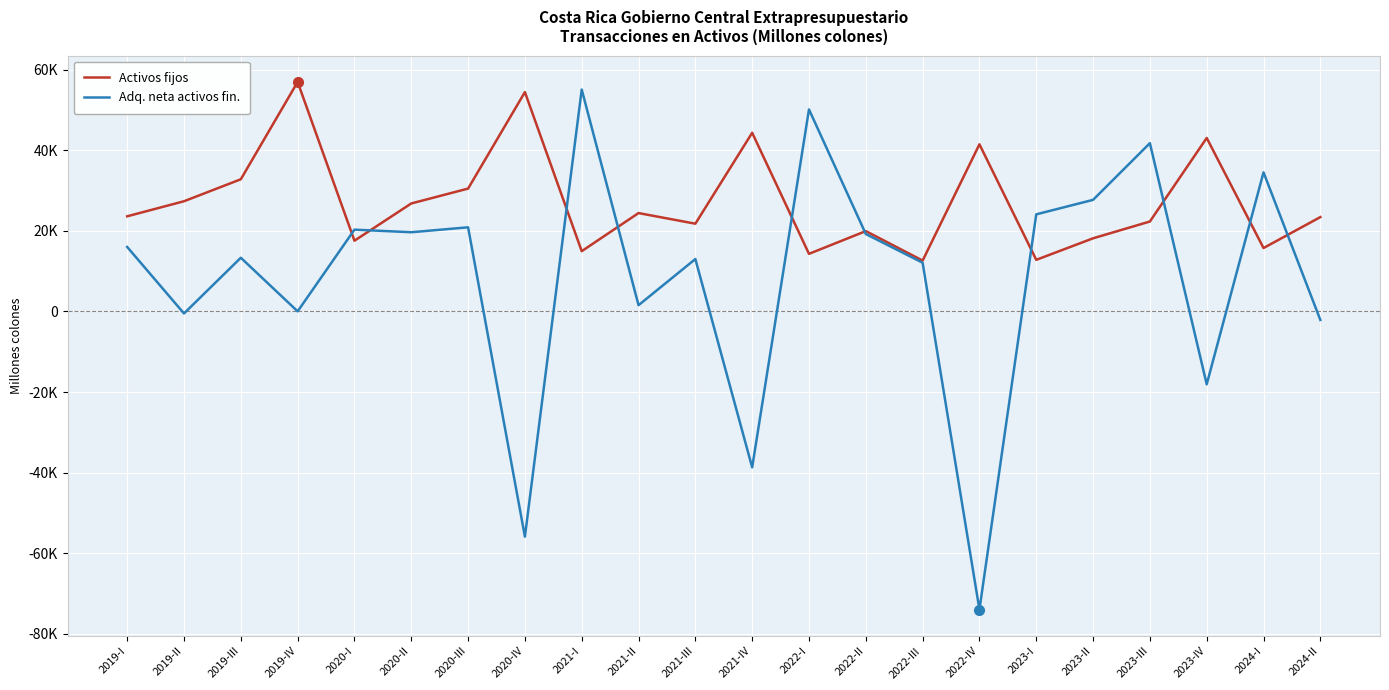

What is the maximum value for Activos fijos?

56948.2